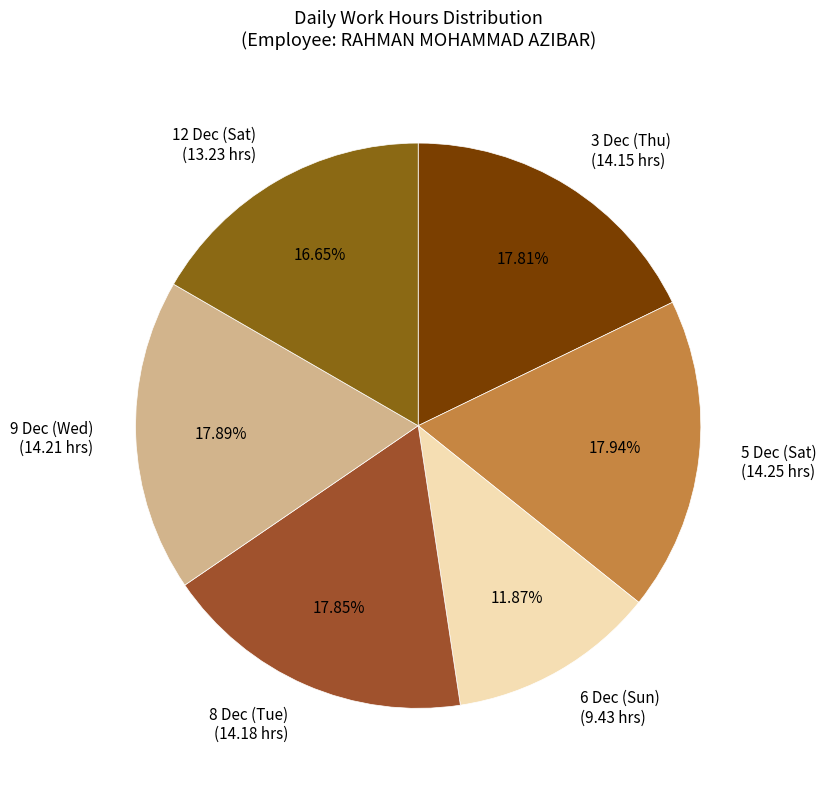

How many segments does this pie chart have?

6